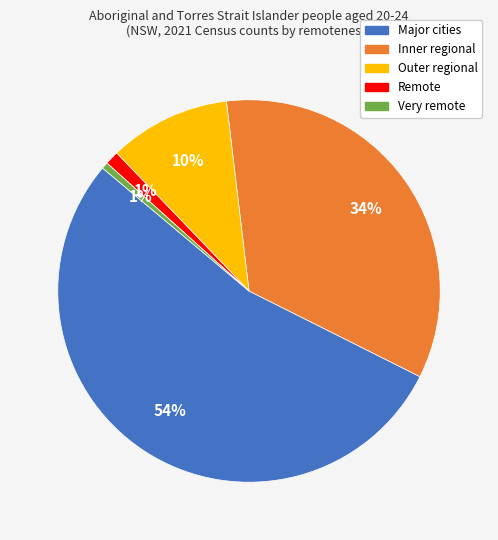

To the nearest percent, what is the difference between the largest and smallest slice percentages?

53%